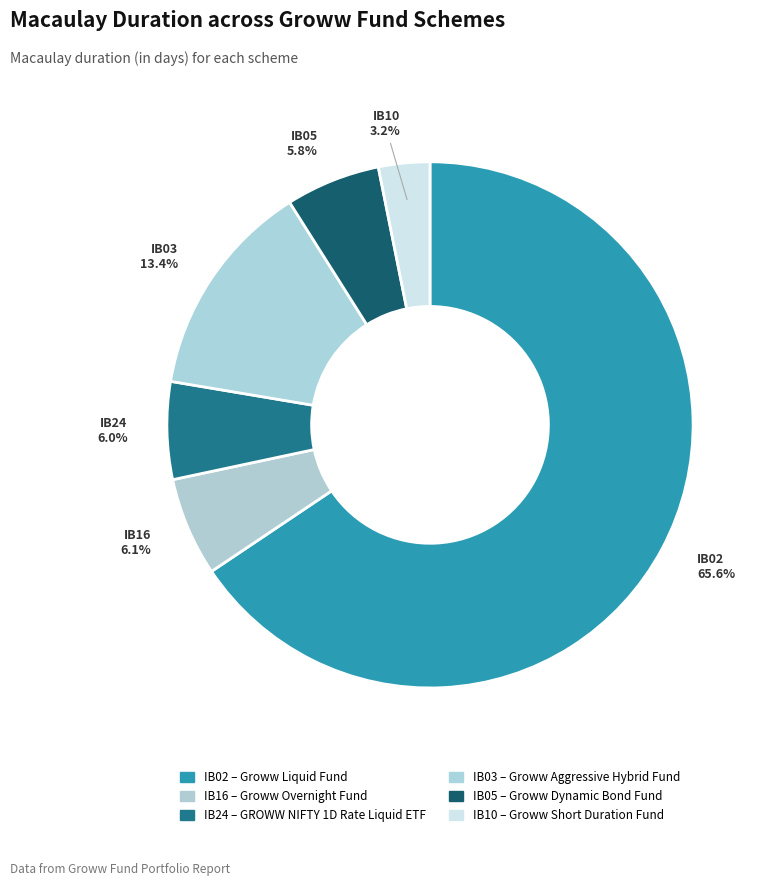

What is the change in value from IB16 to IB03?

+4.9